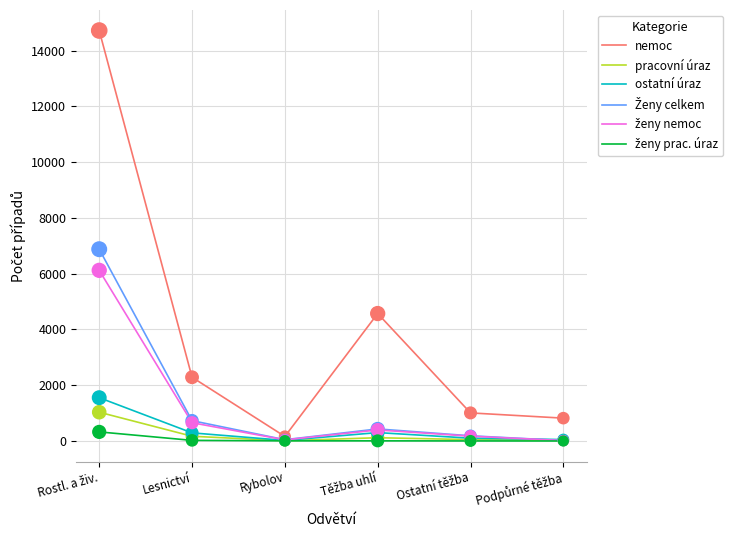

Which series has the widest spread of values?

nemoc